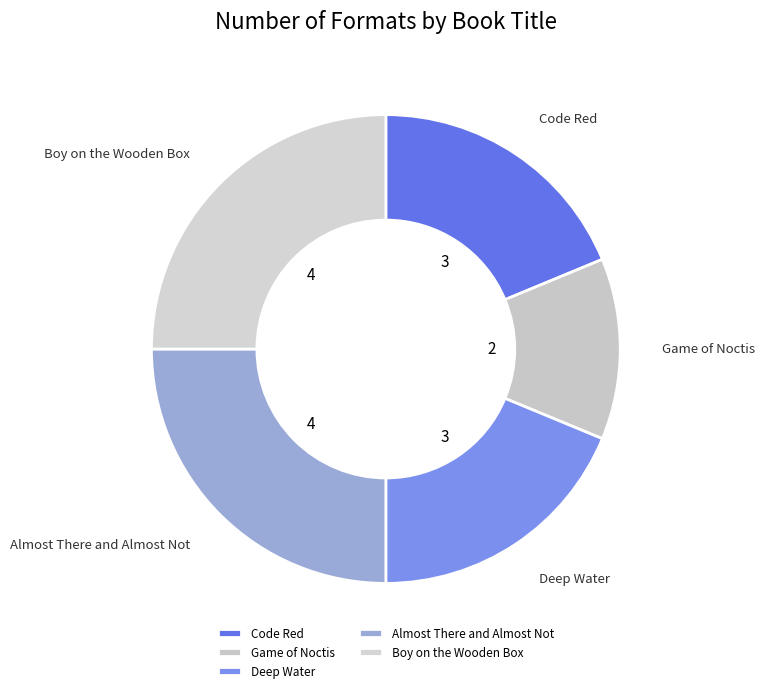

Is the sum of Almost There and Almost Not and Code Red greater than half?

No